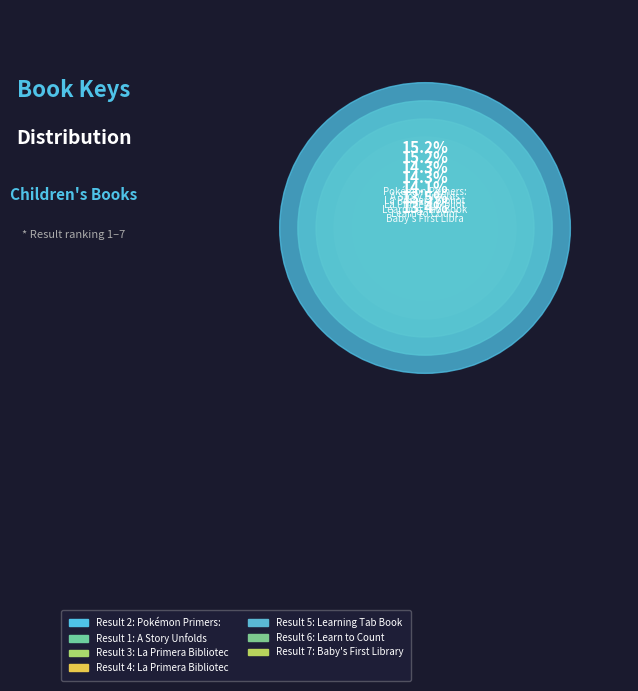

Combined, do 4 and 5 account for over 50%?

No